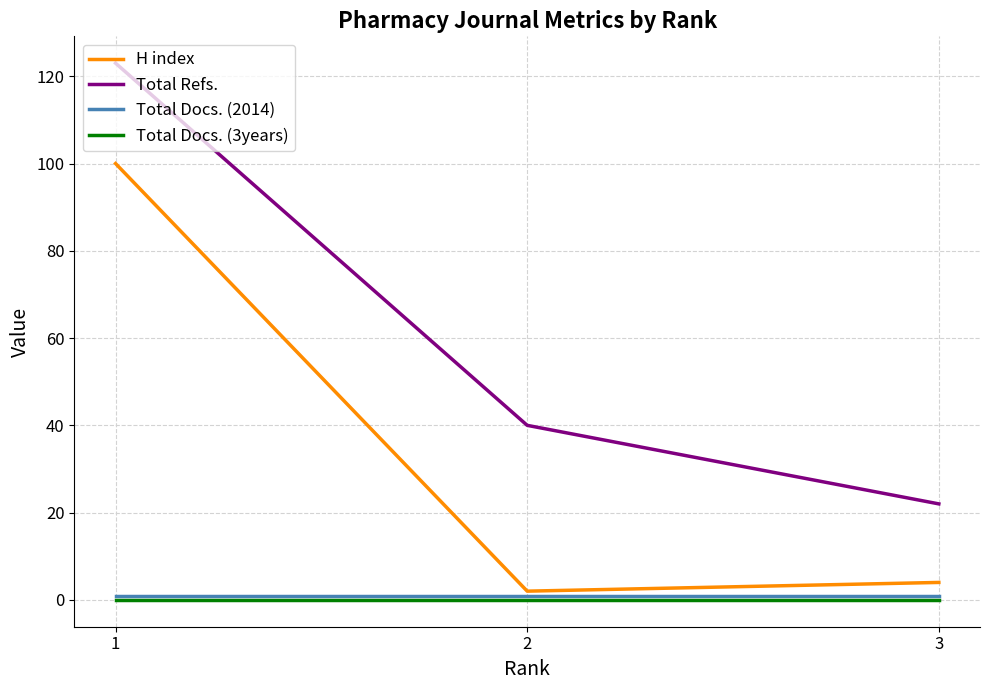

Which series has the widest spread of values?

Total Refs.